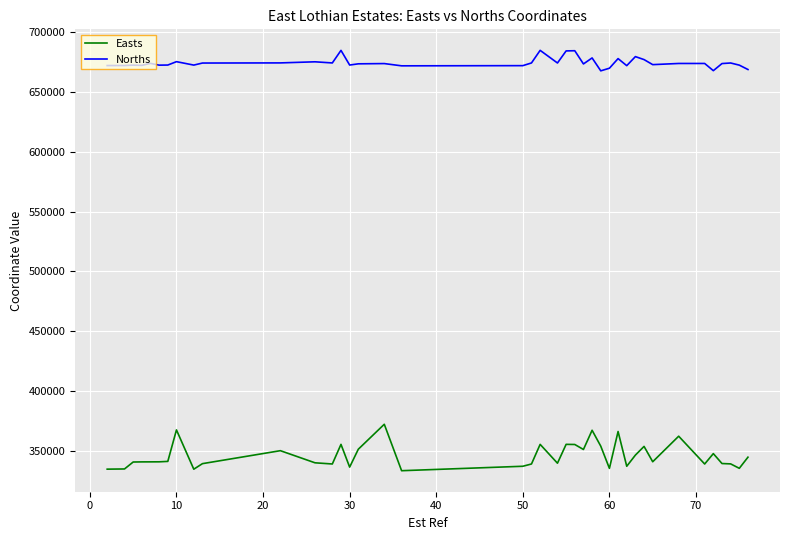

Which series has the largest total across all categories?

Norths